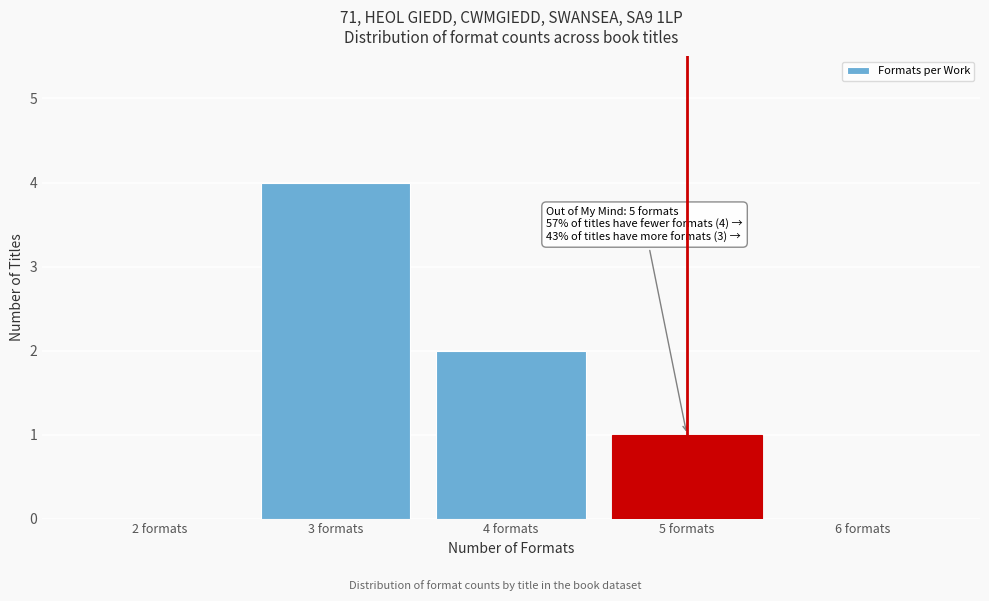

Over which range of the x-axis is the bar tallest?

2.5 to 3.5